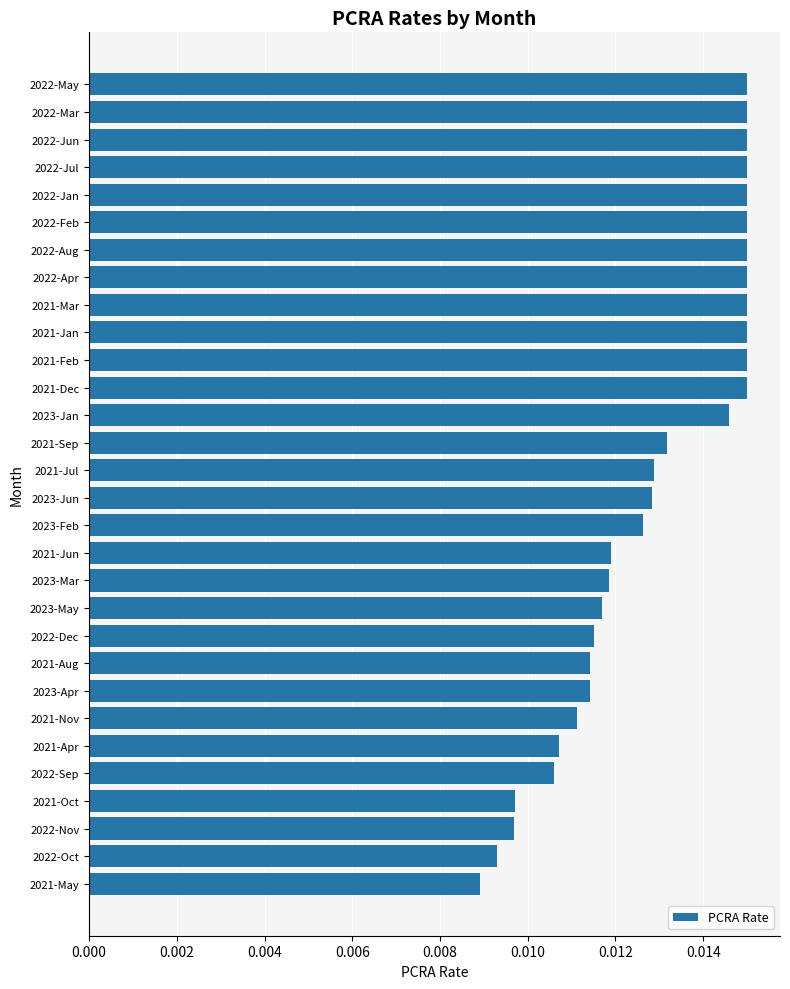

Does the chart contain any negative values?

No